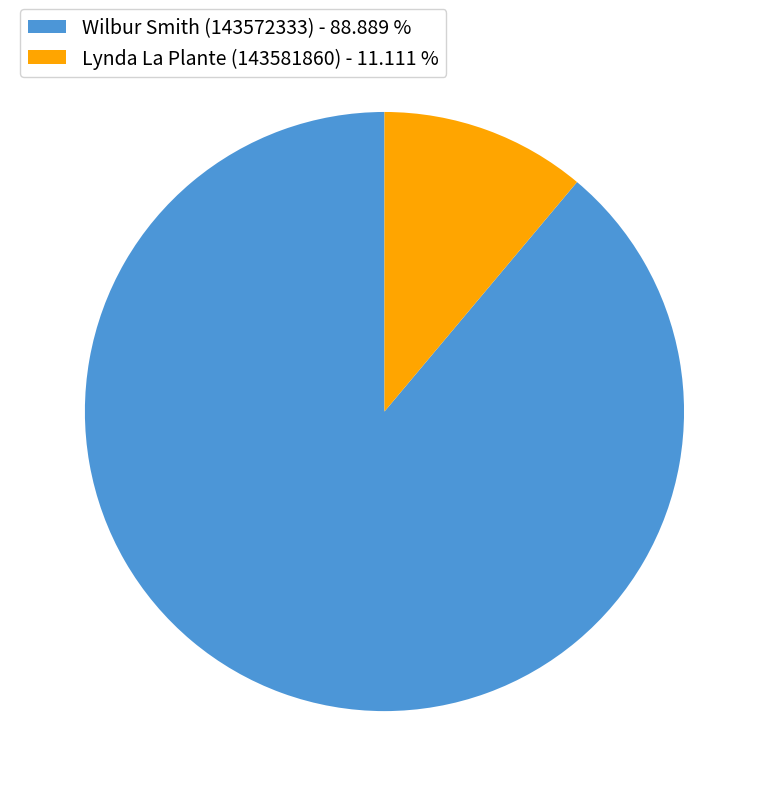

Do Lynda La Plante (143581860) - 11.111 % and Wilbur Smith (143572333) - 88.889 % together represent more than half of the pie?

Yes